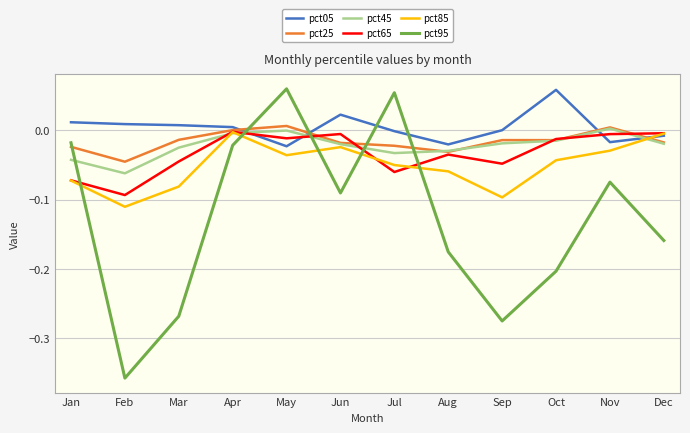

Where do pct45 and pct95 first cross each other?

Jan and Feb